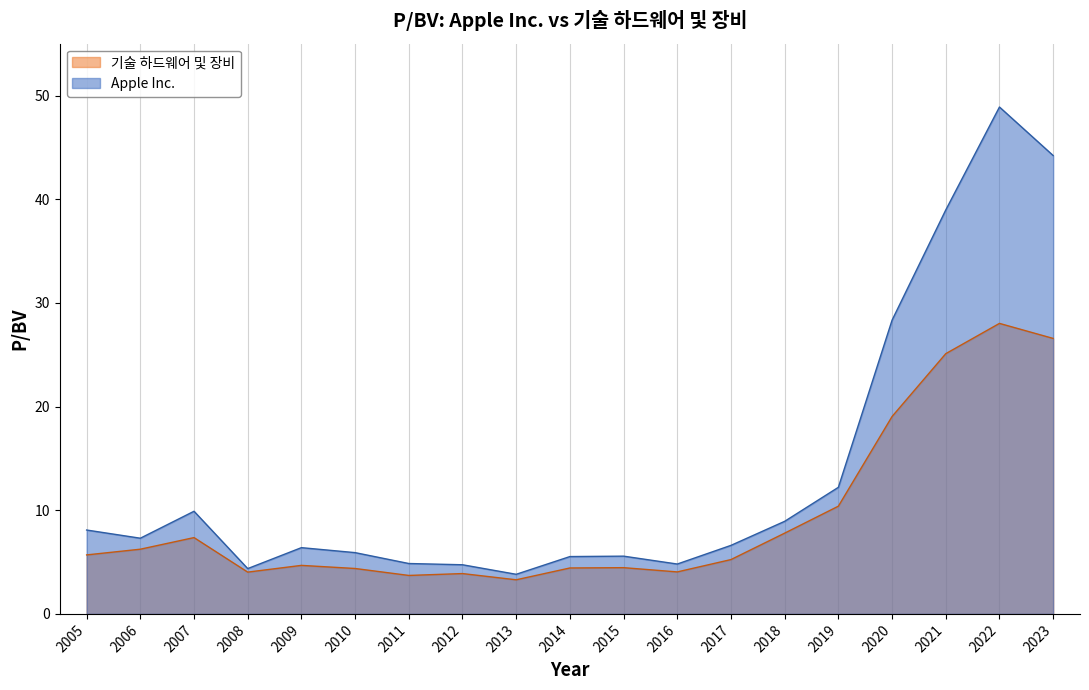

At which label does 기술 하드웨어 및 장비 first exceed 5?

2005